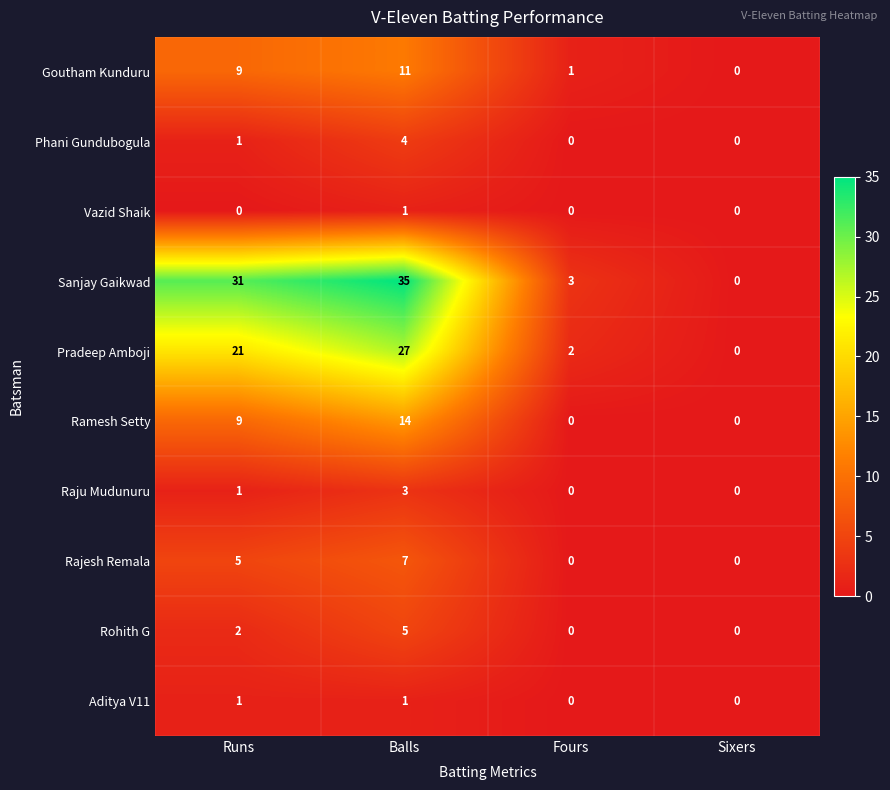

Is the value of Pradeep Amboji at Balls greater than the value of Rohith G at Sixers?

Yes